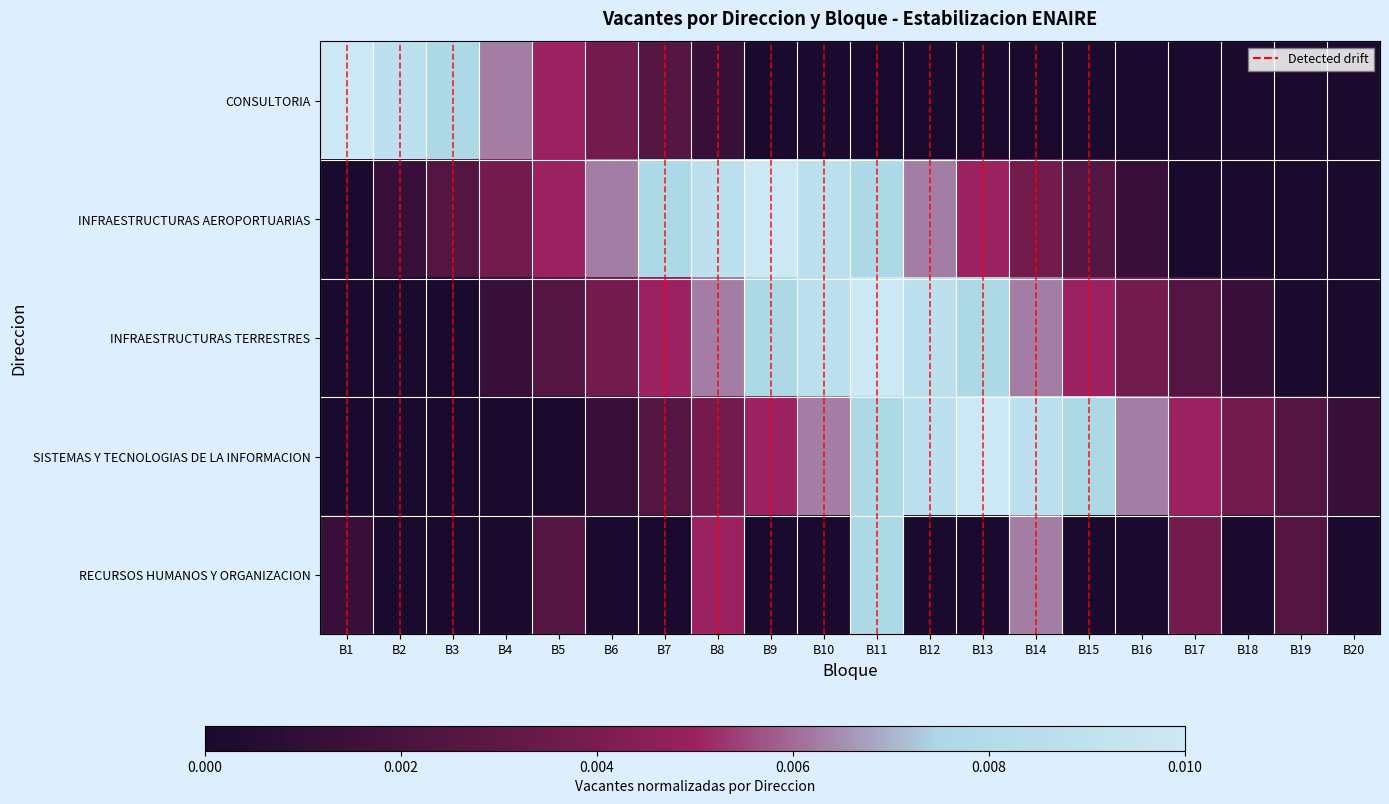

Which series has the largest total across all categories?

D. INFRAESTRUCTURAS AEROPORTUARIAS